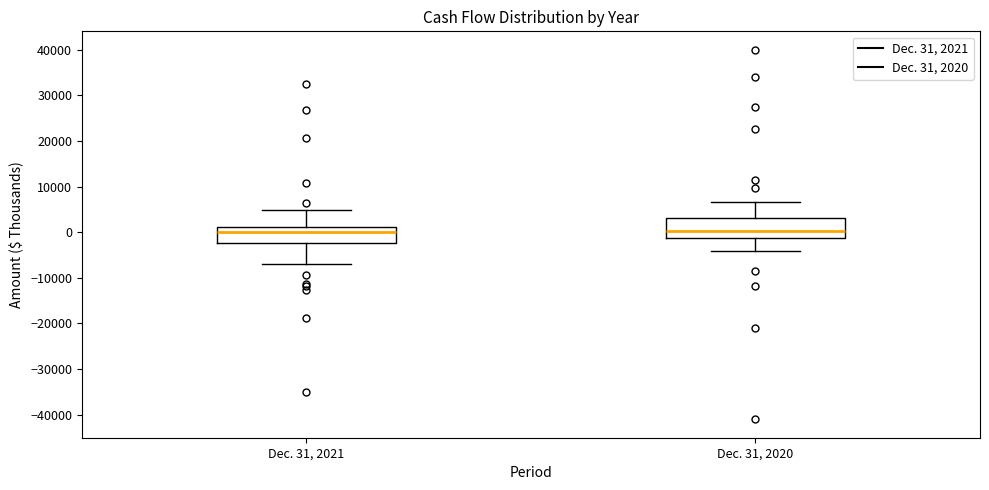

Comparing the boxes themselves (not the whiskers), which one is the tallest?

Dec. 31, 2020